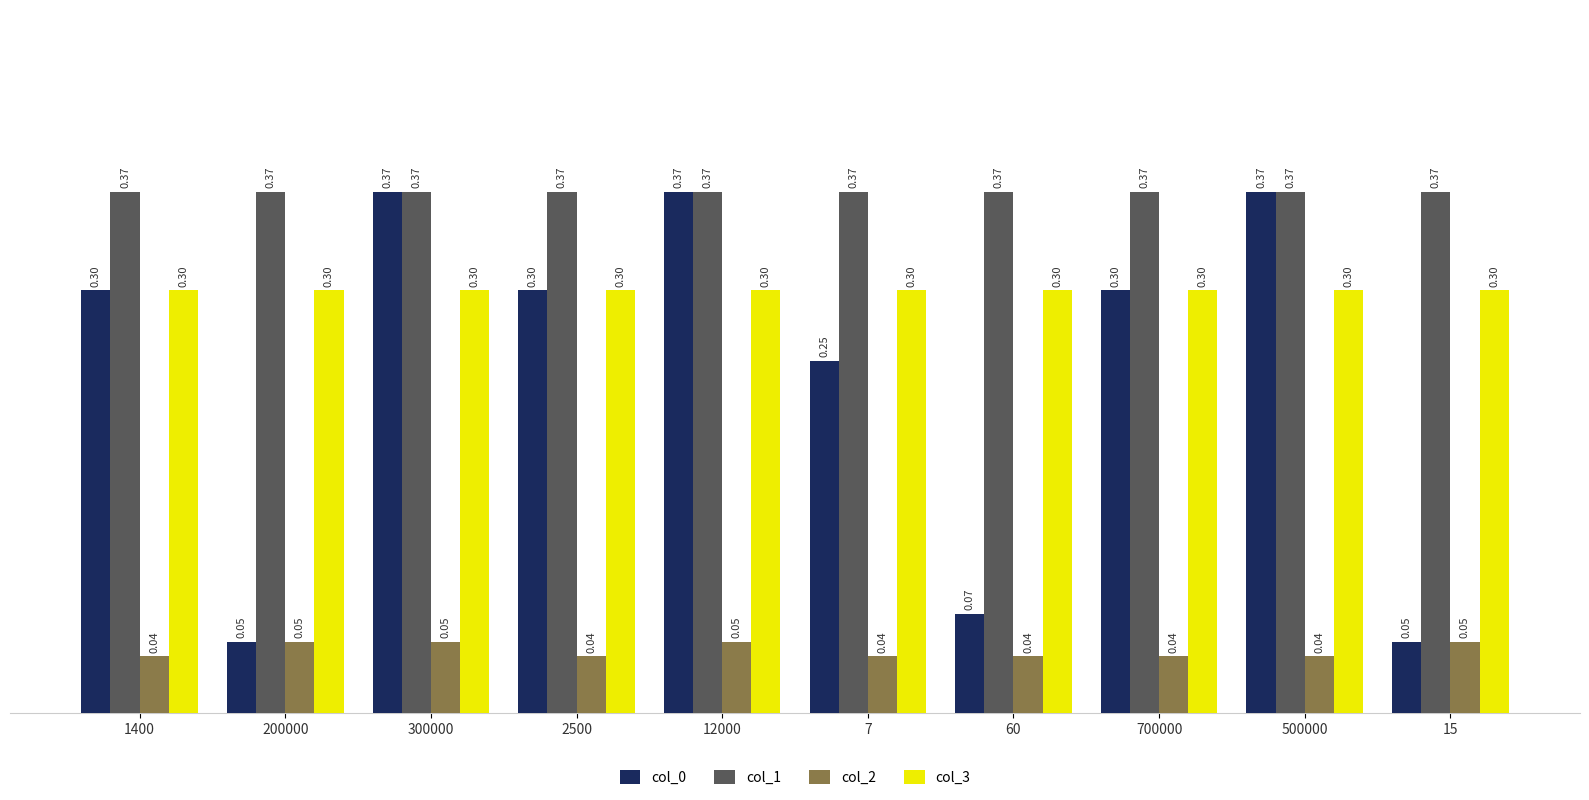

What is the difference between the highest and lowest values at 2500?

0.3